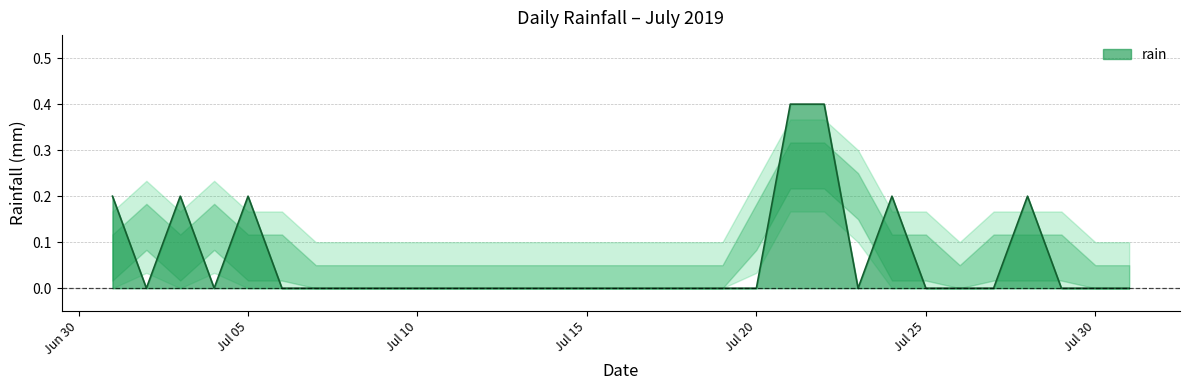

What is the greatest value displayed?

0.4